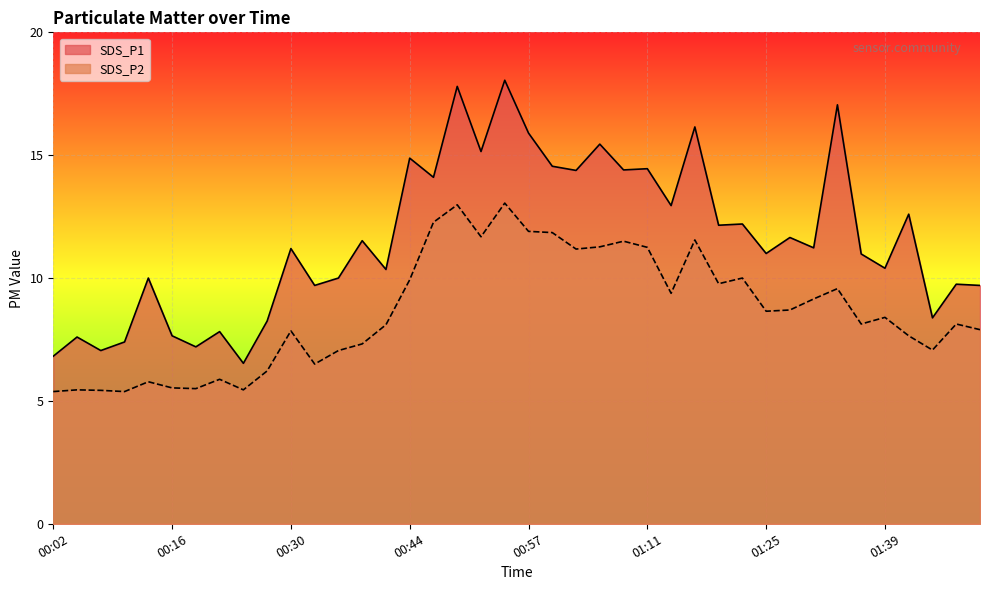

At which category does SDS_P2 reach its first local peak?

00:05